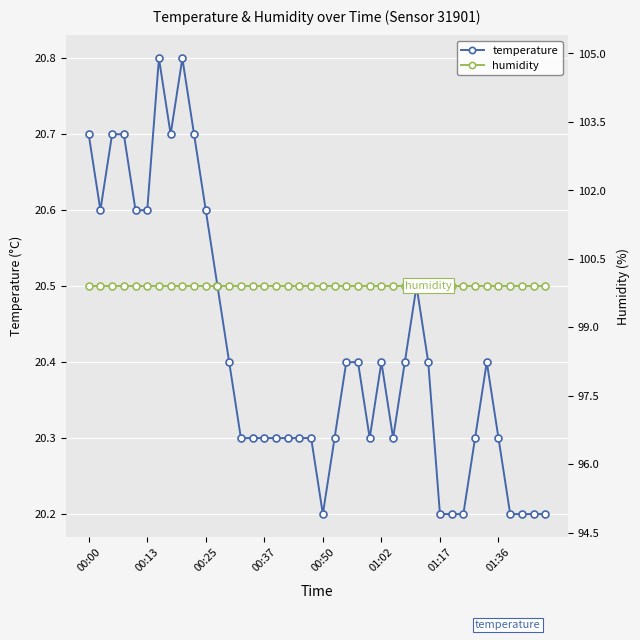

Reading left to right, list all the values displayed in this chart.

temperature: 20.7	20.6	20.7	20.7	20.6	20.6	20.8	20.7	20.8	20.7	20.6	20.5	20.4	20.3	20.3	20.3	20.3	20.3	20.3	20.3	20.2	20.3	20.4	20.4	20.3	20.4	20.3	20.4	20.5	20.4	20.2	20.2	20.2	20.3	20.4	20.3	20.2	20.2	20.2	20.2
humidity: 99.9	99.9	99.9	99.9	99.9	99.9	99.9	99.9	99.9	99.9	99.9	99.9	99.9	99.9	99.9	99.9	99.9	99.9	99.9	99.9	99.9	99.9	99.9	99.9	99.9	99.9	99.9	99.9	99.9	99.9	99.9	99.9	99.9	99.9	99.9	99.9	99.9	99.9	99.9	99.9